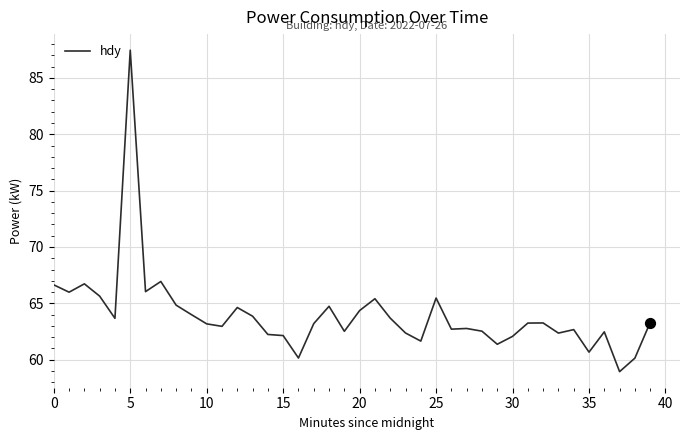

What is the maximum value shown in the chart?

87.5